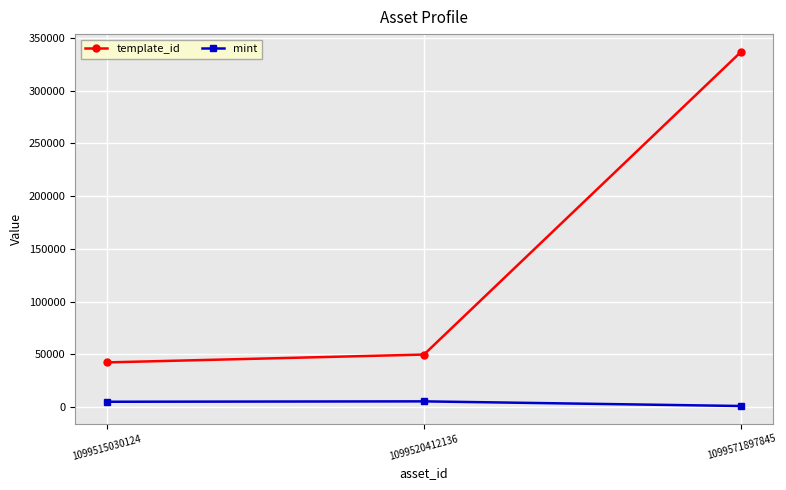

At 1099515030124, list the series in order from smallest to largest.

mint, template_id